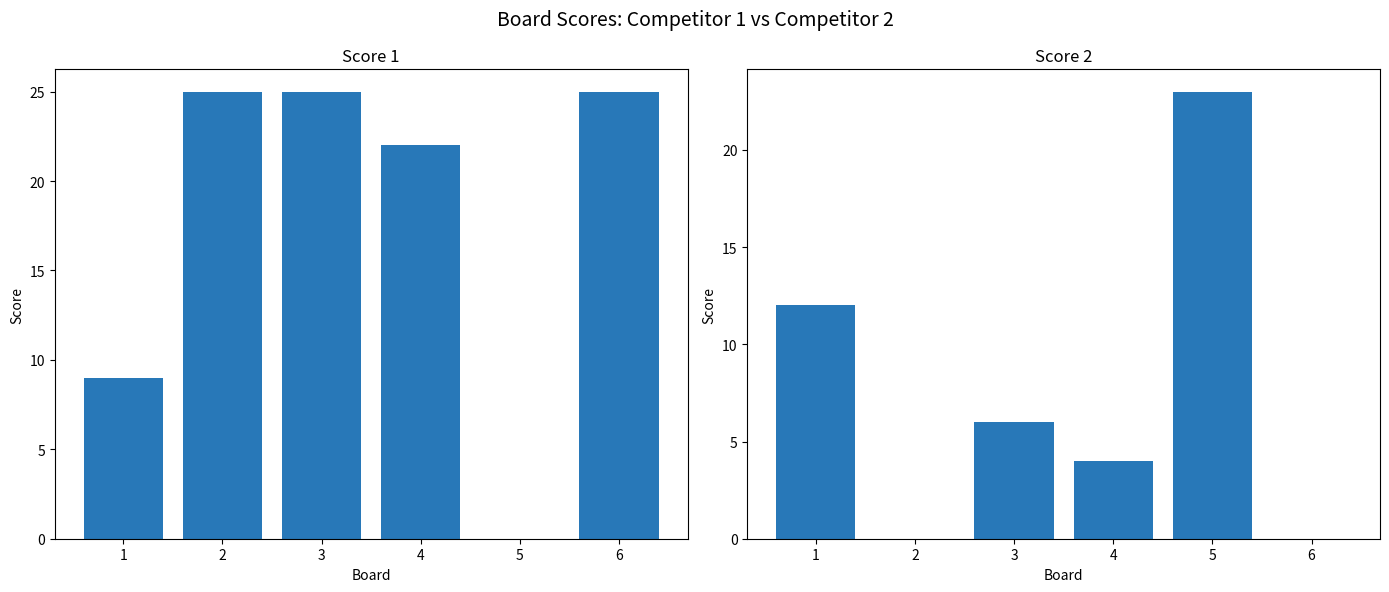

How many data points in Score 1 are less than 25?

3